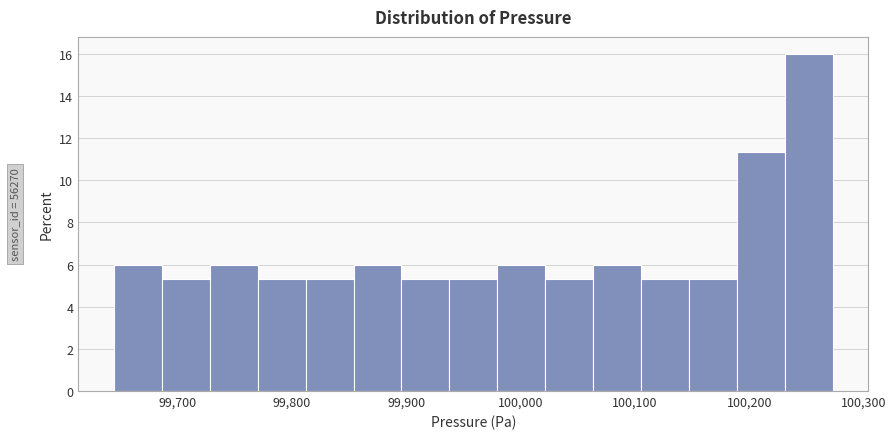

Over which range of the x-axis is the bar tallest?

100230 to 100270